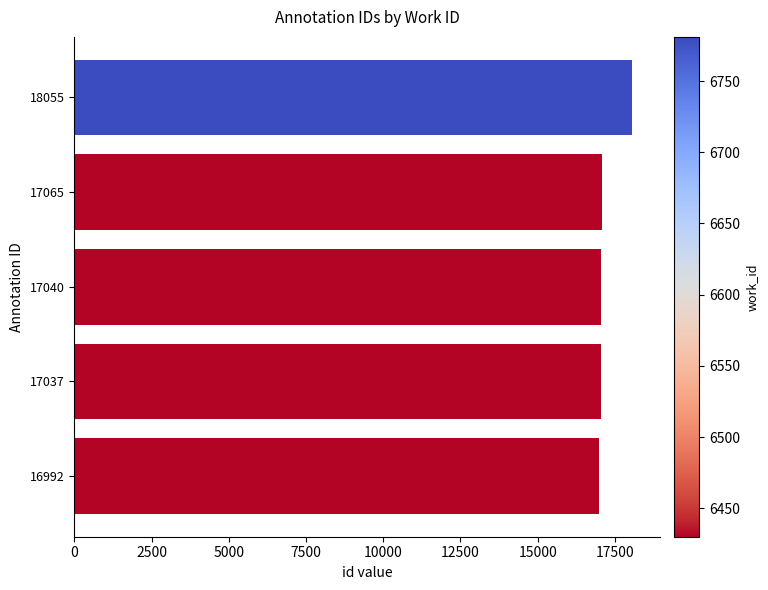

Which label corresponds to the largest value in the chart?

18055